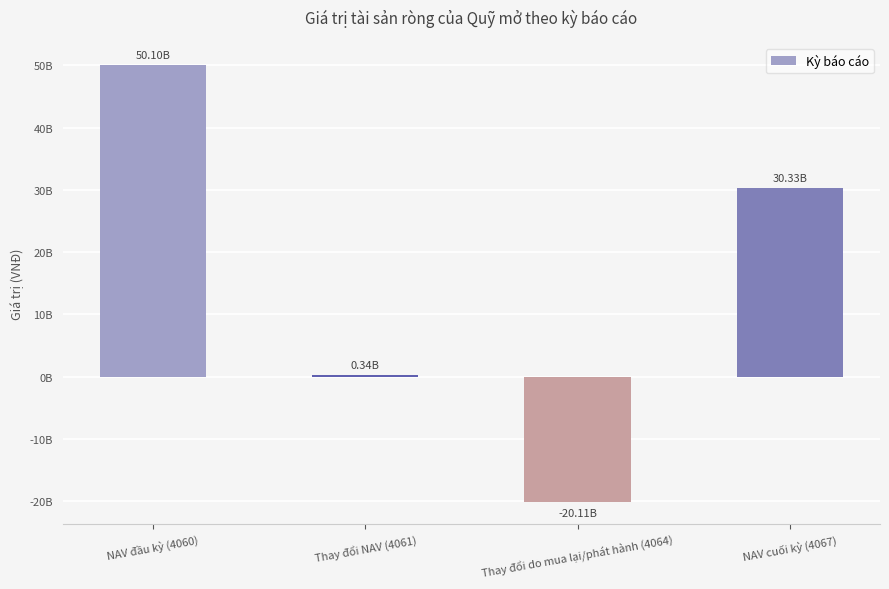

What value does the data have at Thay đổi do mua lại/phát hành (4064), to the nearest 10?

-20108880000